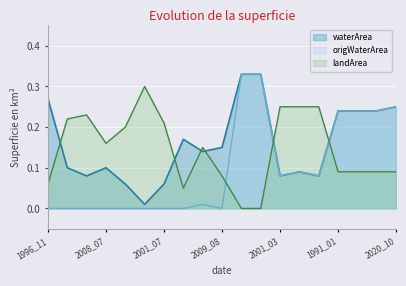

Which series has the largest total across all categories?

waterArea